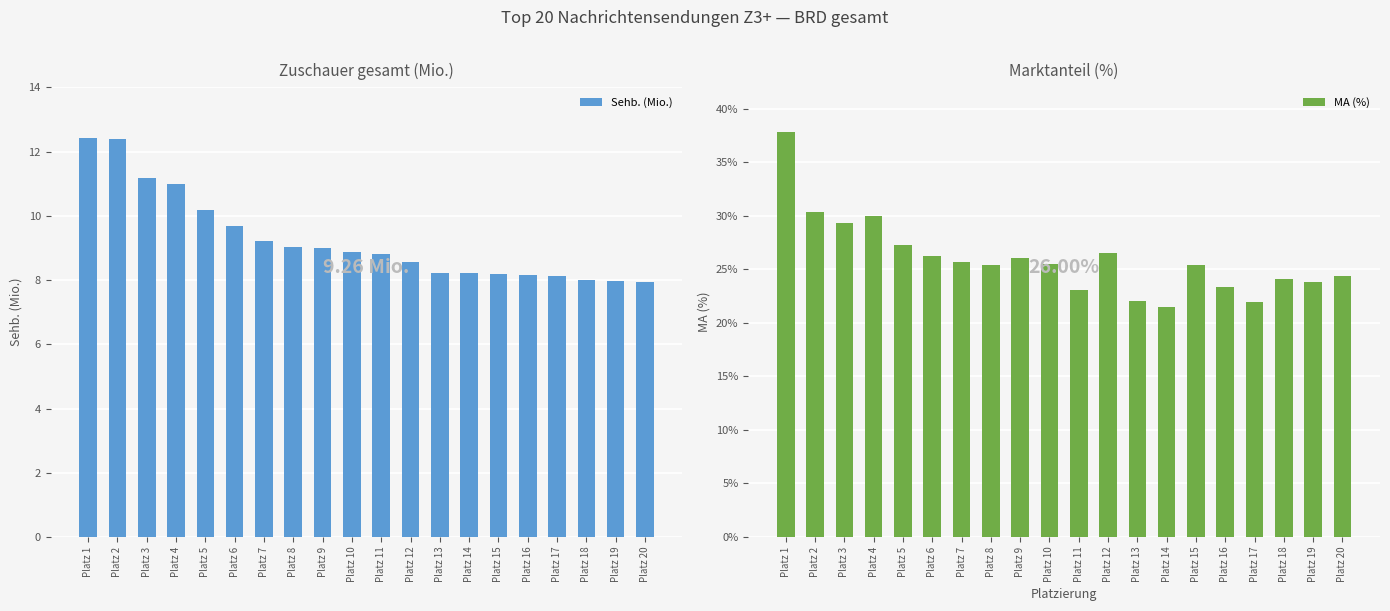

Is it true that MA (%) equals 37.8 at Platz 1?

True